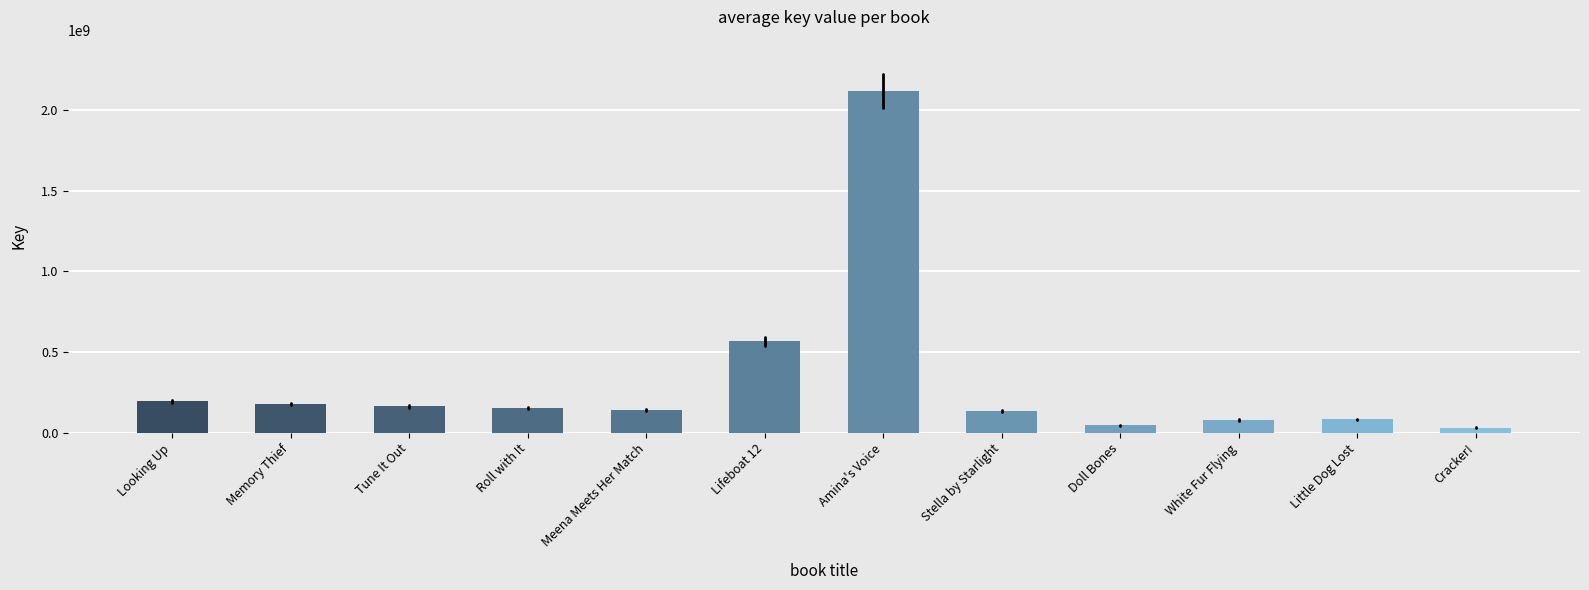

The value at Looking Up is 195021654. True or false?

True